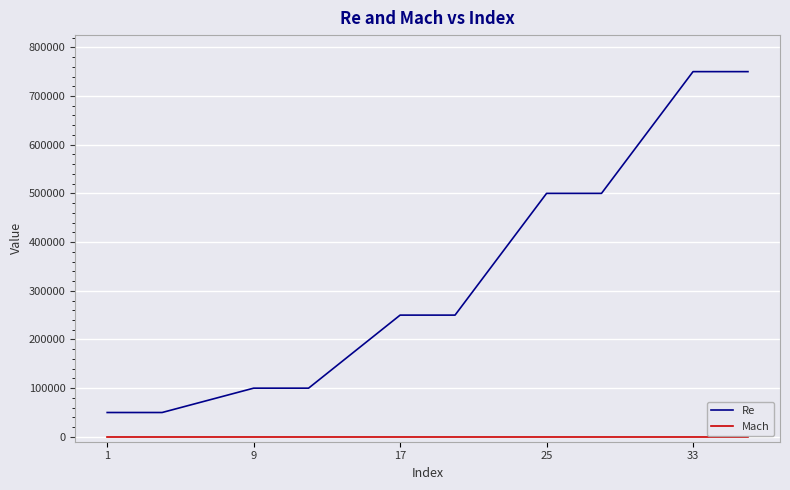

Which series has the widest spread of values?

Re